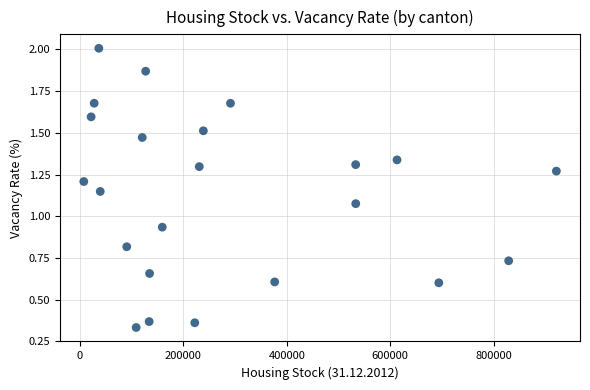

What is the range of X values (max minus min)?

914010.0